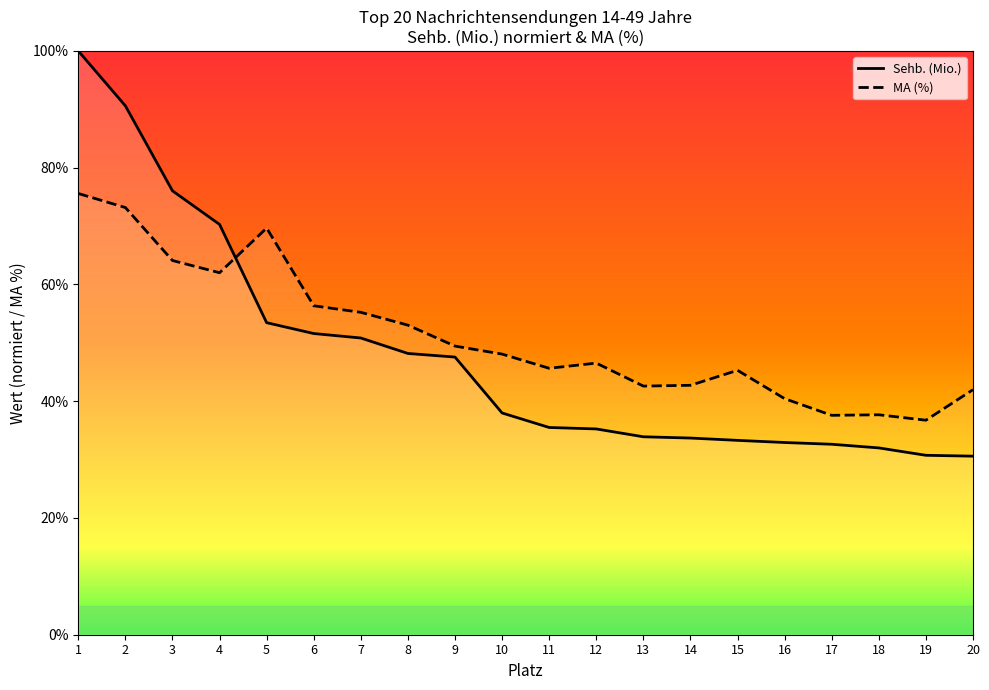

What is the total value across all series at 18?

69.7